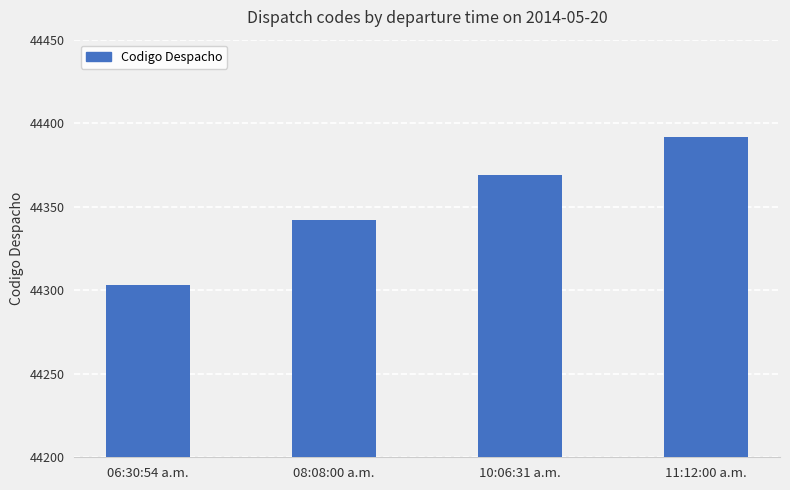

The chart shows a value of 25952 at 11:12:00 a.m.. True or false?

False